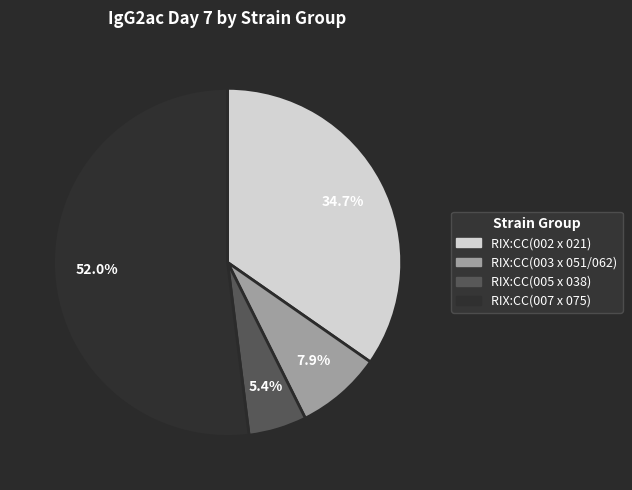

How many segments does this pie chart have?

4